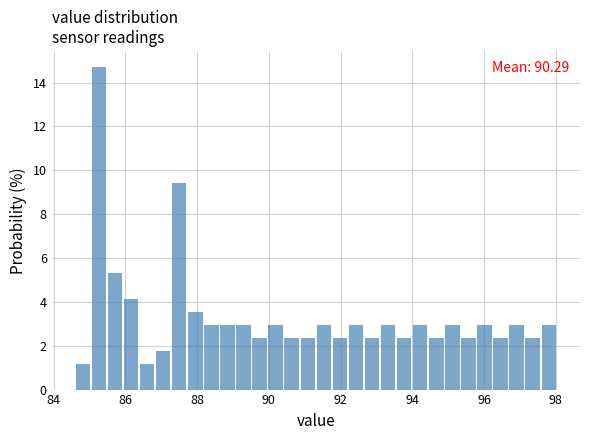

Read against the x-axis, roughly where is the centre of the tallest bar?

85.2